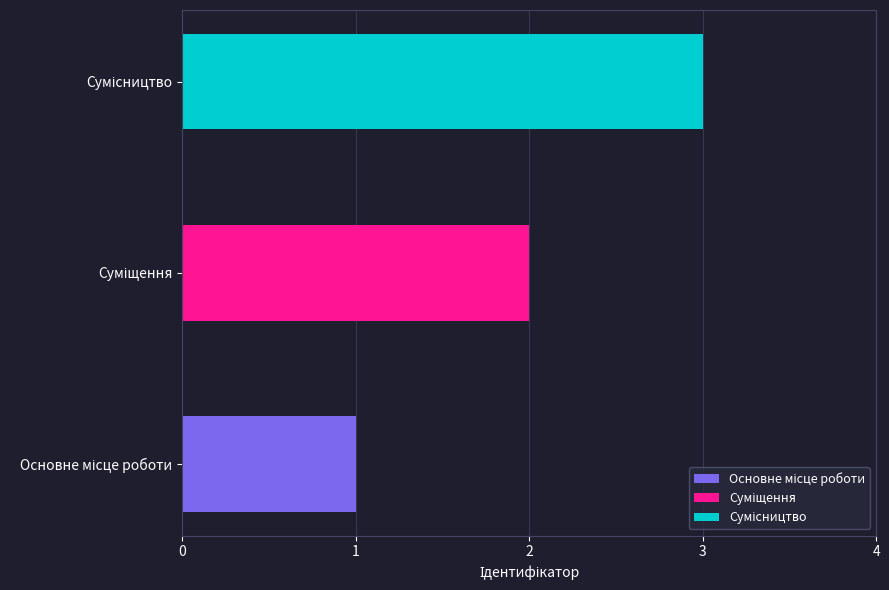

What is the value of the 1st bar from the left?

1